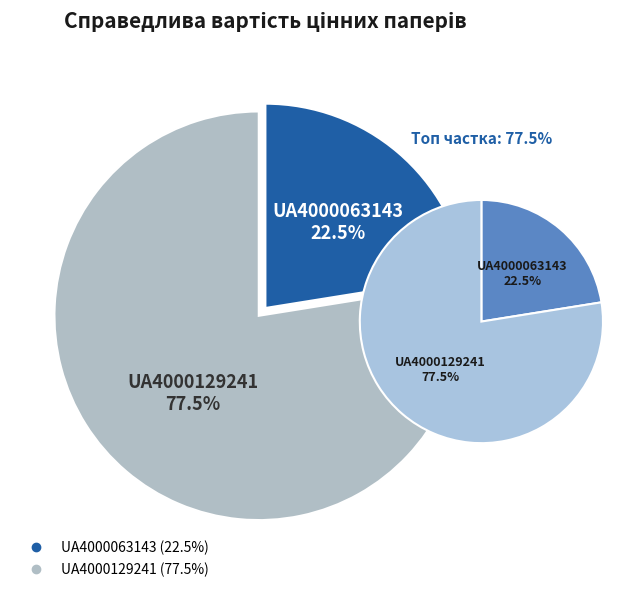

How much of the chart is everything except UA4000129241?

22.5%